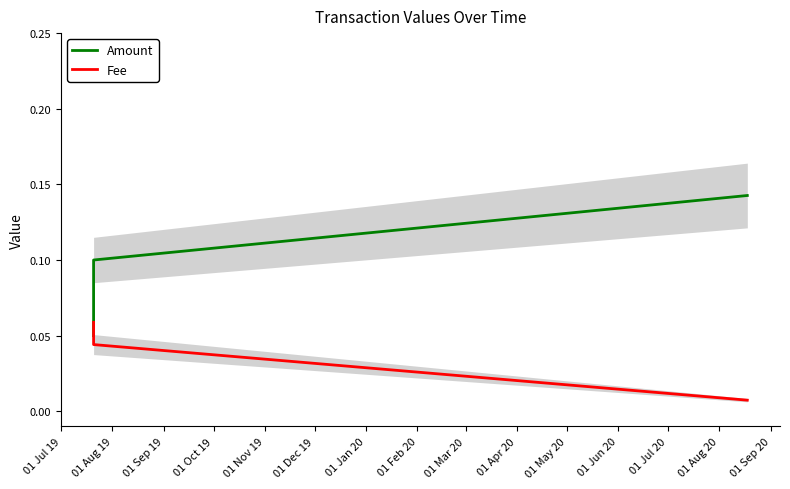

How many lines are shown in the chart?

2